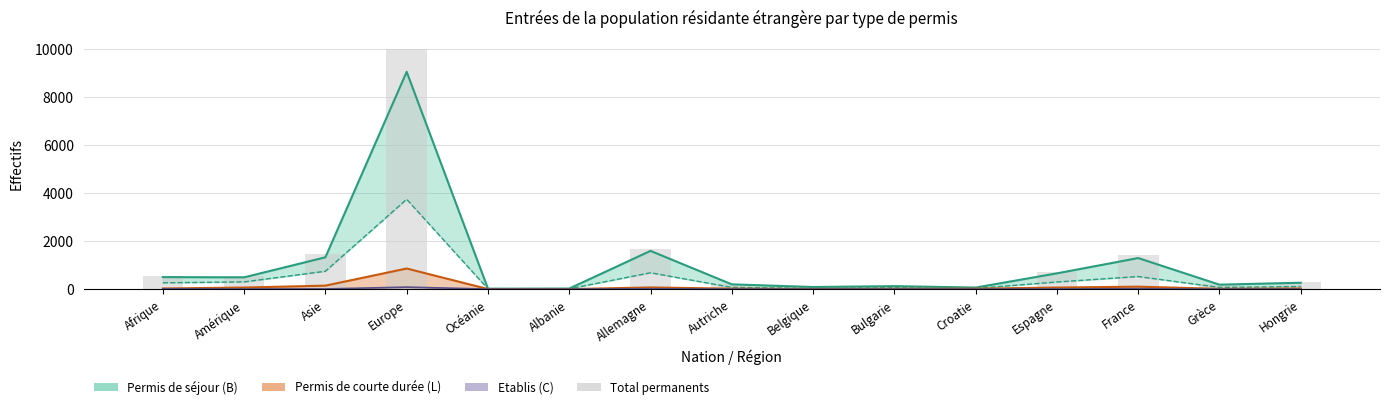

Rank the categories by value from highest to lowest.

Europe, Allemagne, Asie, France, Espagne, Amérique, Afrique, Hongrie, Autriche, Grèce, Bulgarie, Belgique, Croatie, Albanie, Océanie